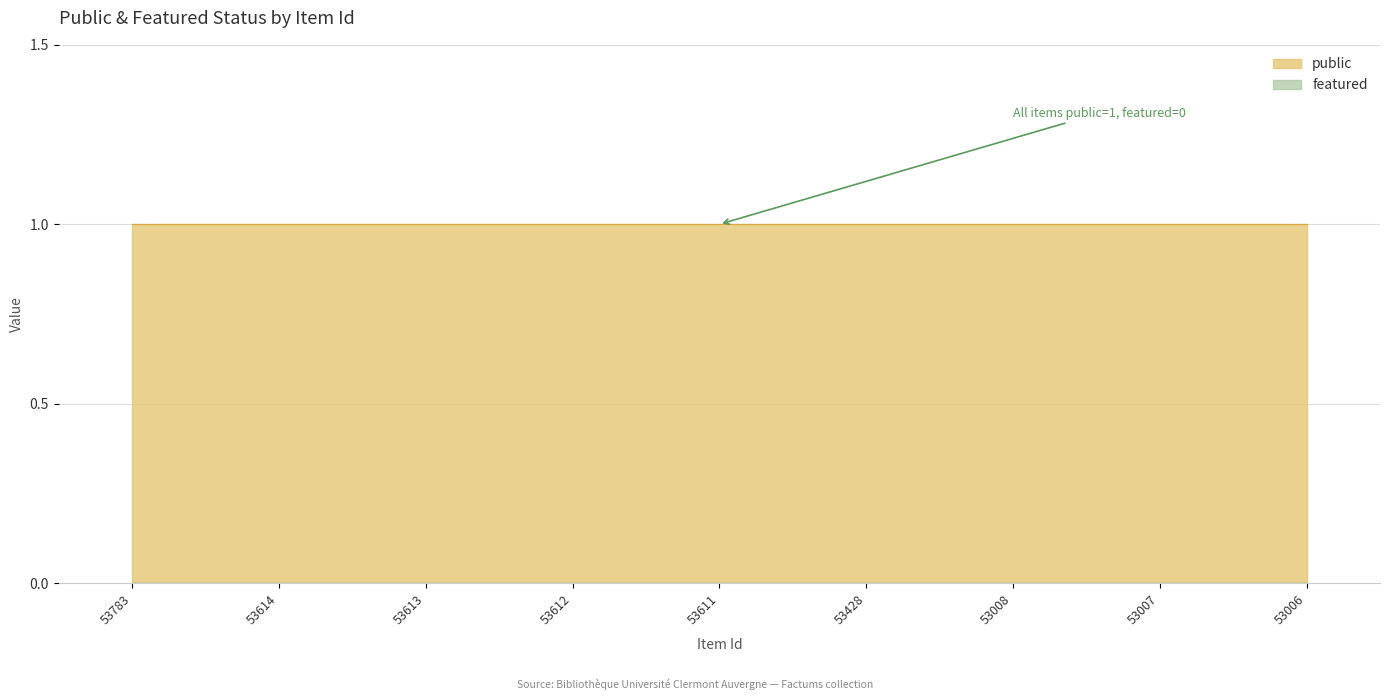

Rank the series by their average value, from highest to lowest.

public, featured